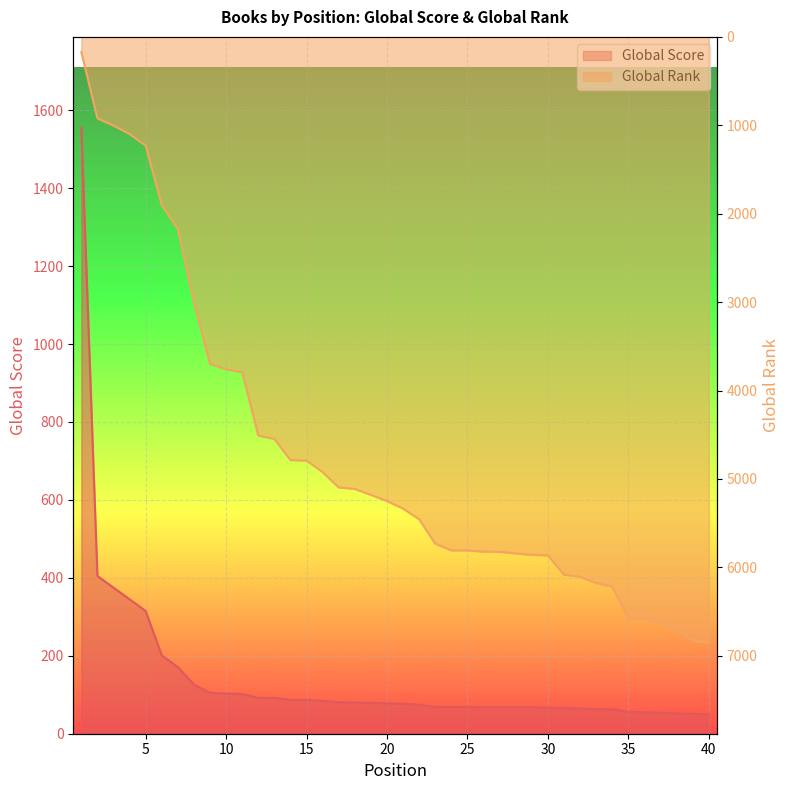

The value of Global Score at 38 is 52. True or false?

True